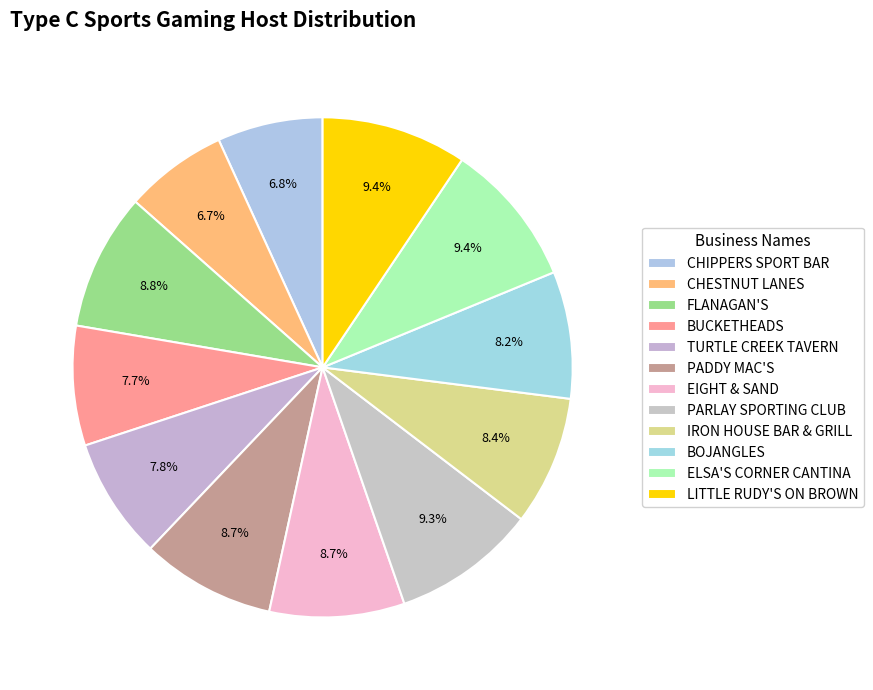

Count the number of slices in the pie.

12